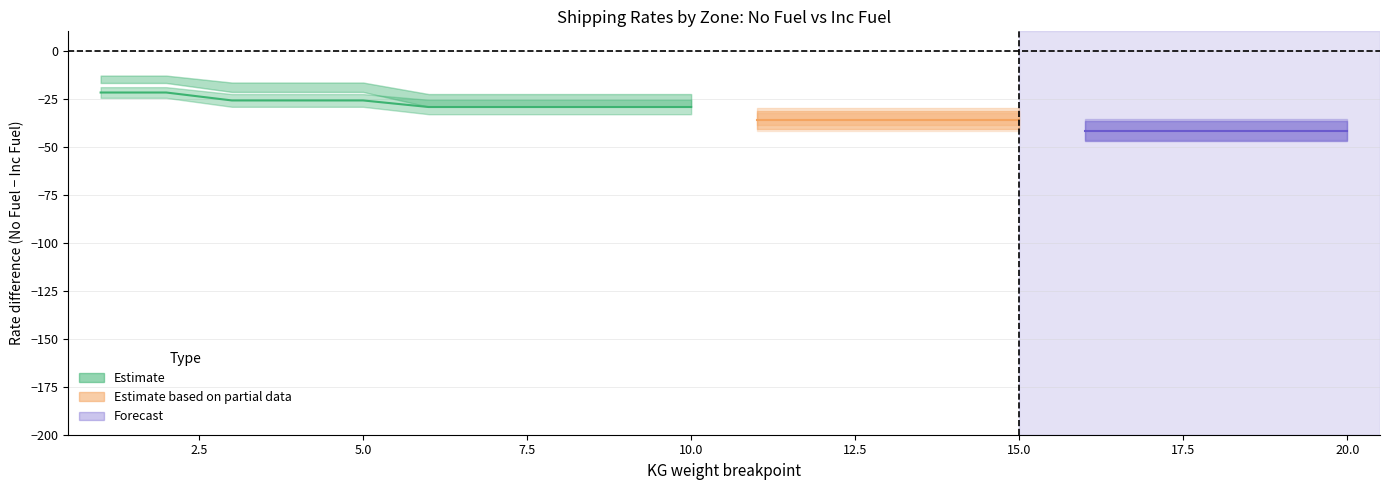

What is the difference between the second highest and second lowest values in the Zone 3 Inc Fuel series?

35.7